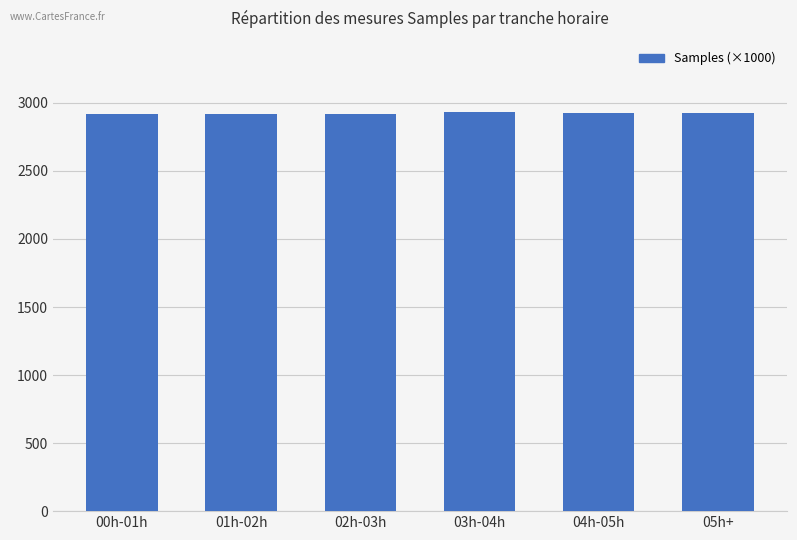

What is the sum of all values?

17550.1